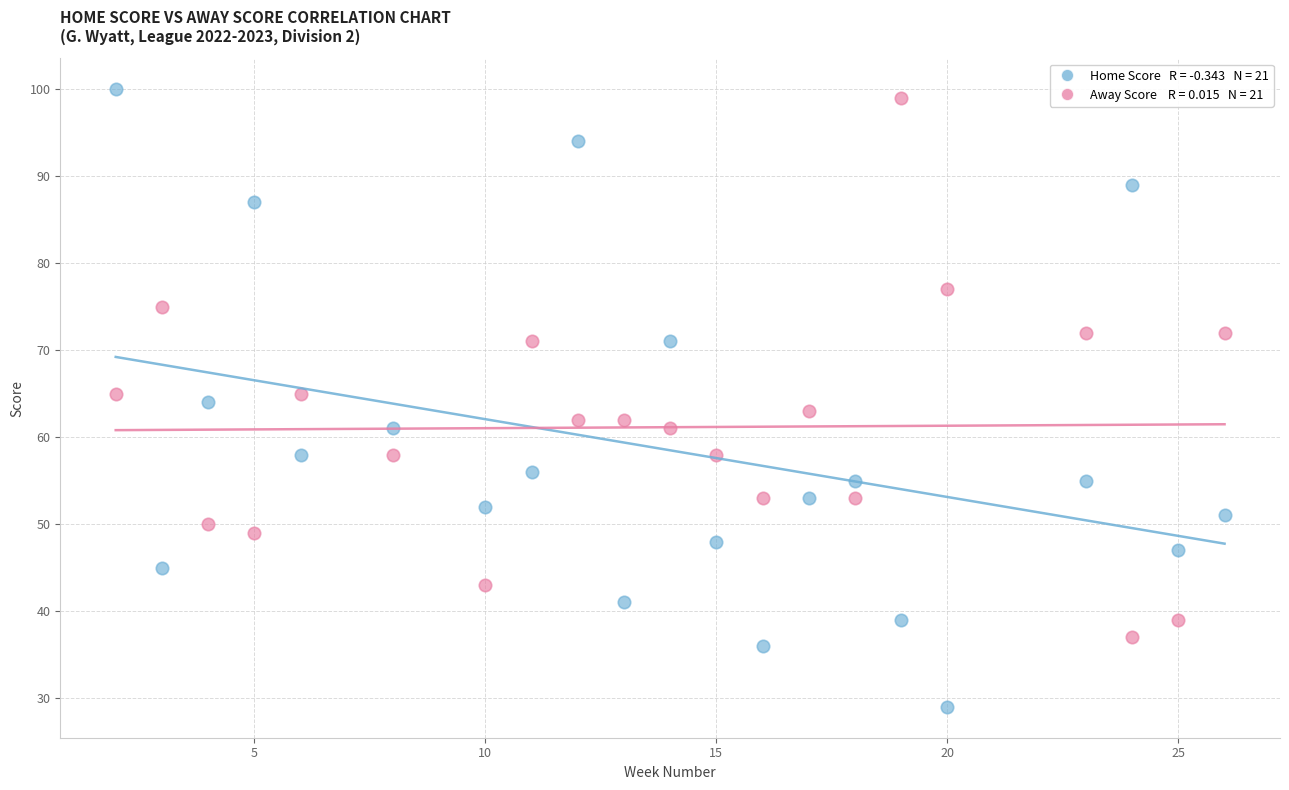

Across all data points, what is the range of Y values (max minus min)?

71